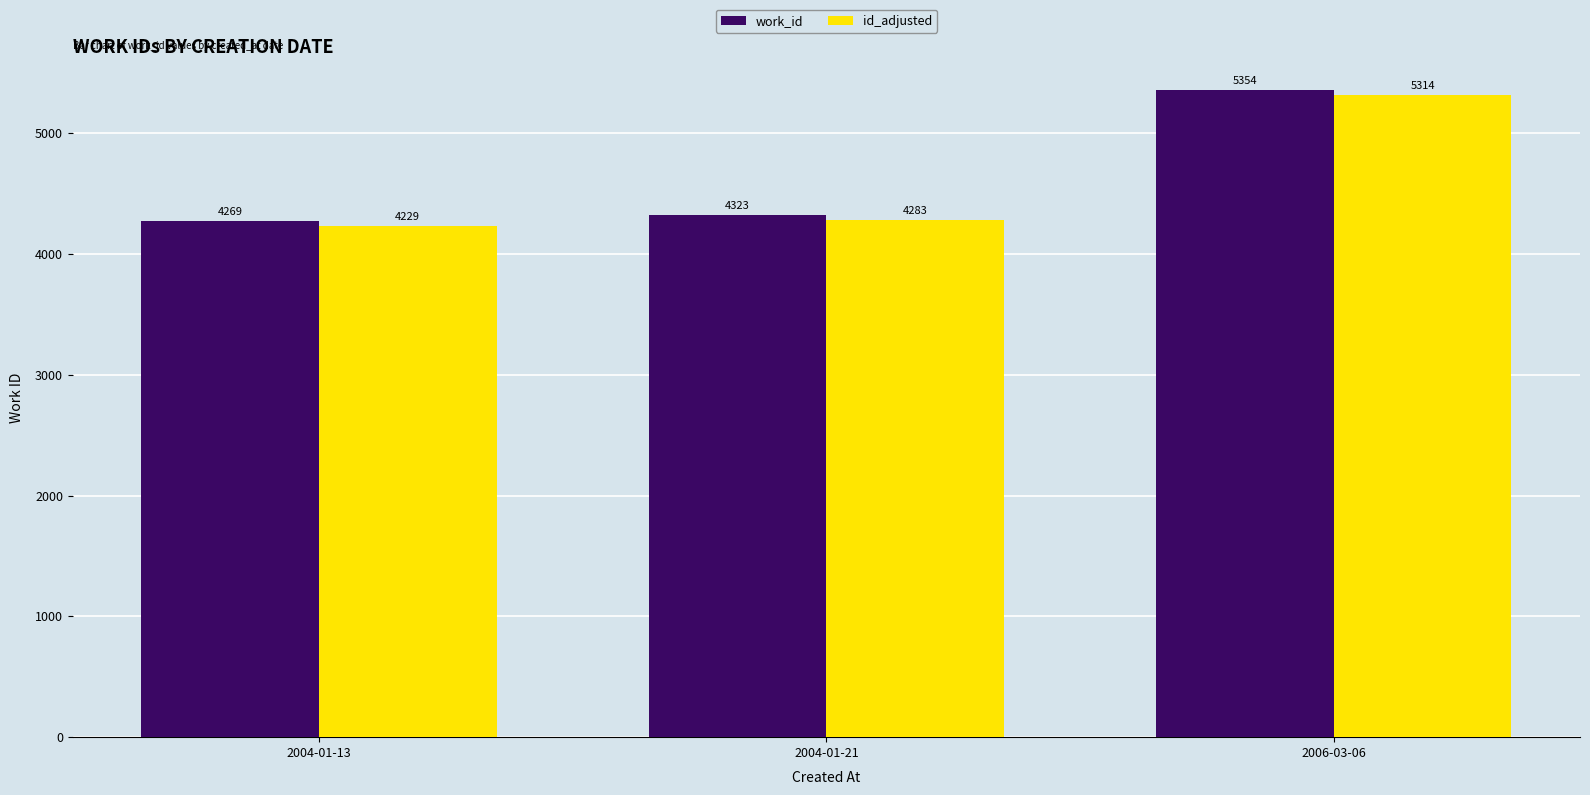

Which category has the highest value across all series?

2006-03-06